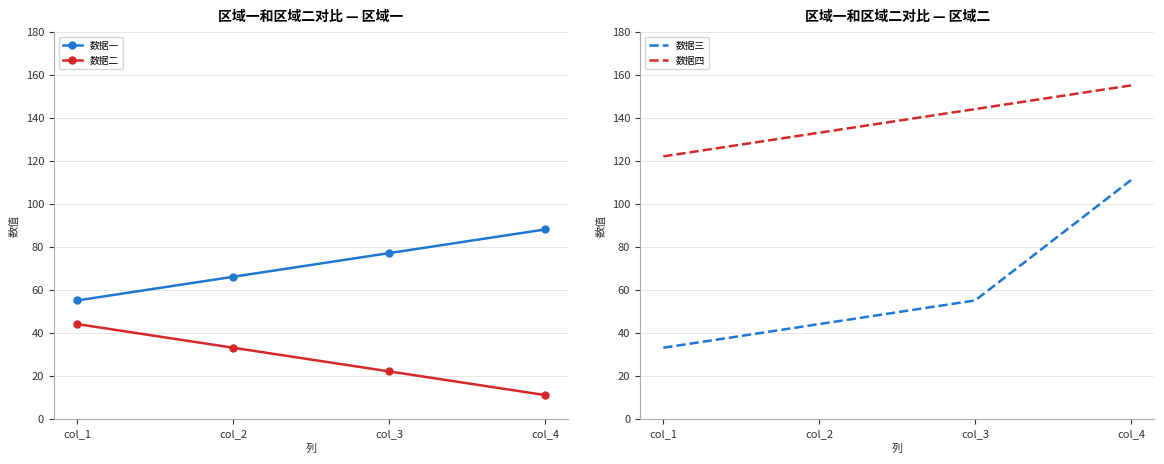

Reading left to right, what are all the values shown in this chart?

数据一: 55	66	77	88
数据二: 44	33	22	11
数据三: 33	44	55	111
数据四: 122	133	144	155